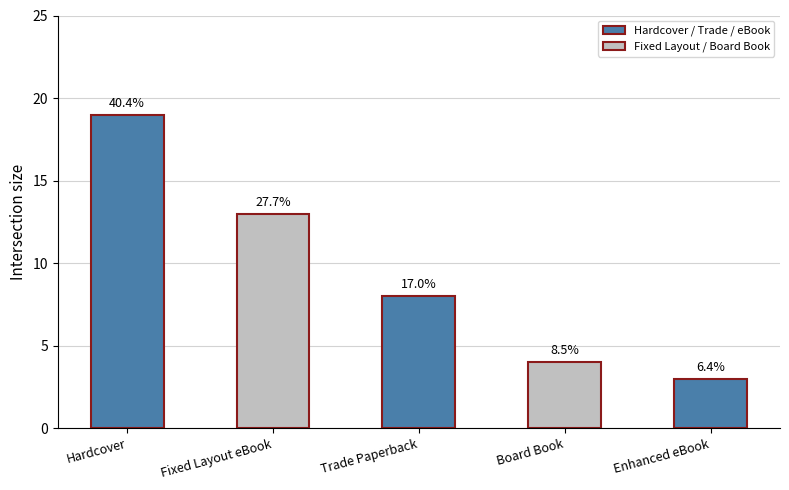

Between Board Book and Enhanced eBook, which is larger?

Board Book